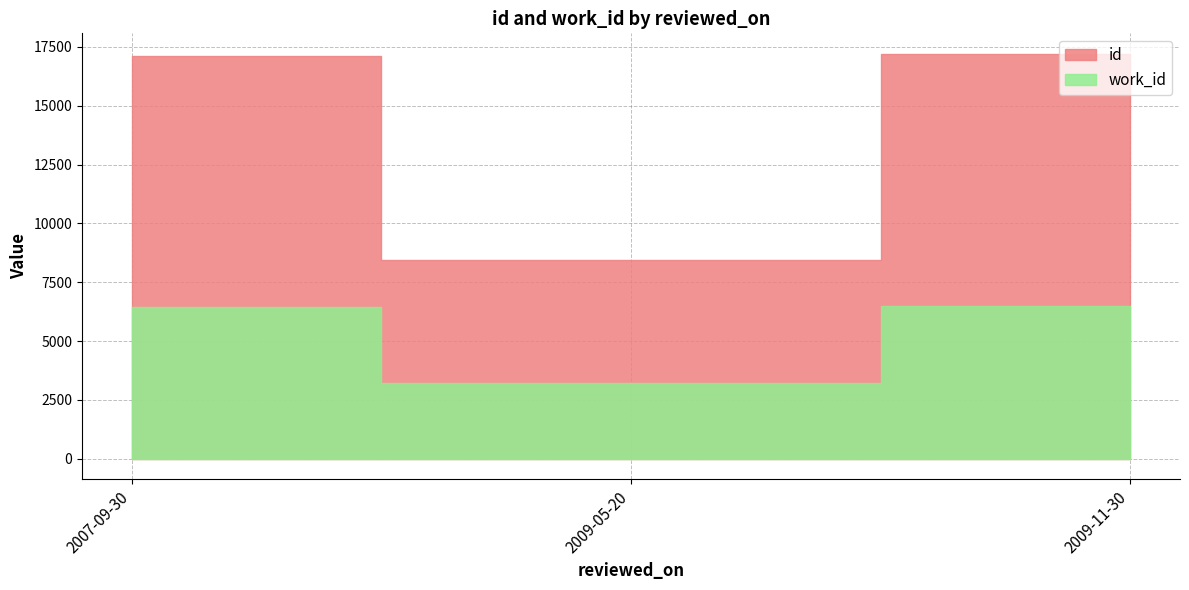

How many lines are shown in the chart?

2